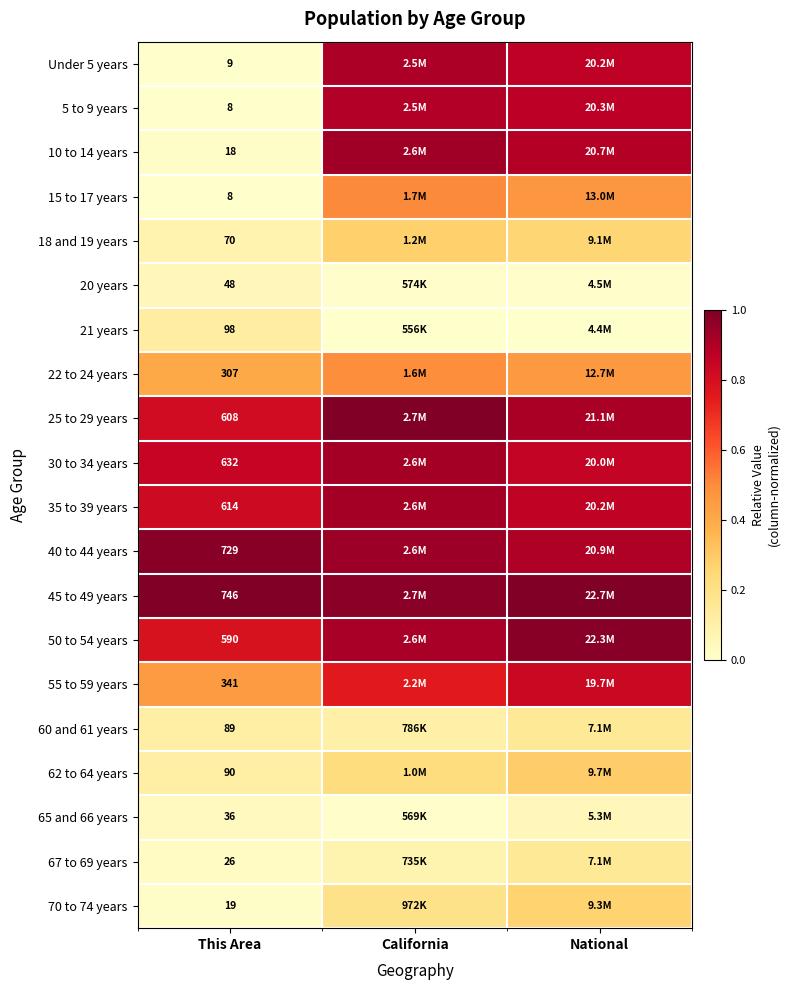

Is the value of 22 to 24 years at This Area greater than the value of 40 to 44 years at This Area?

No